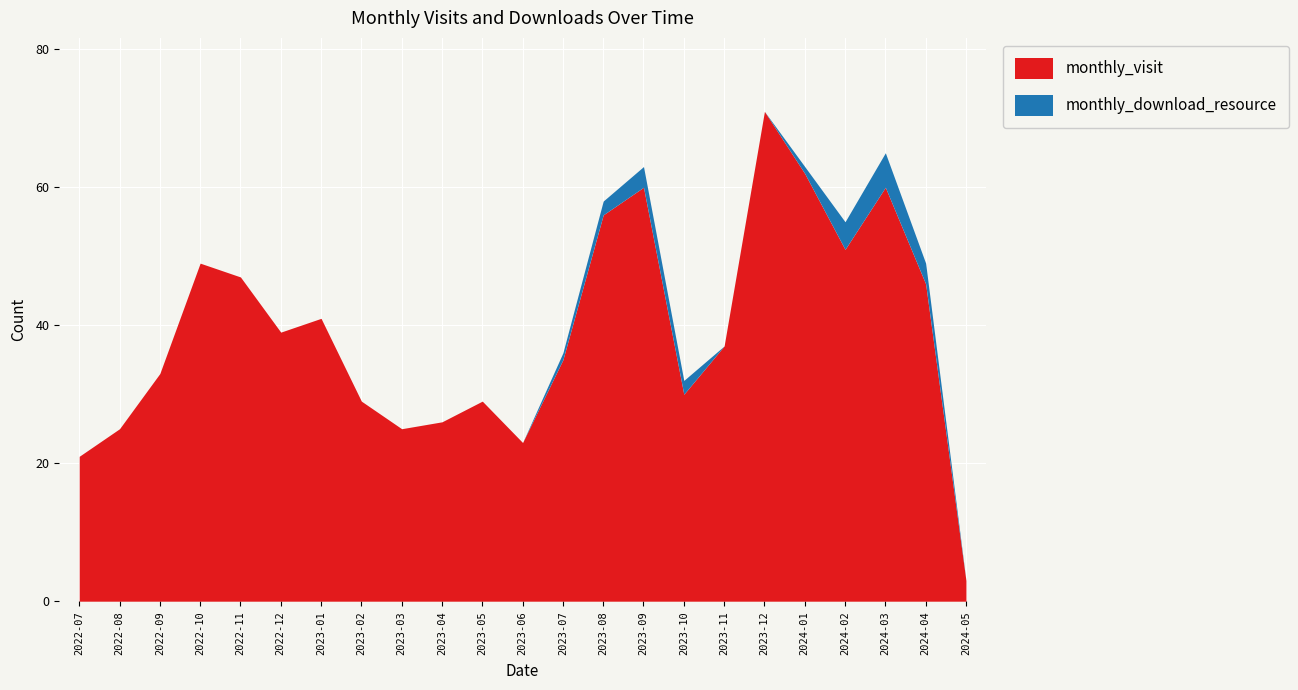

How many monthly_download_resource values are between 0 and 2?

19